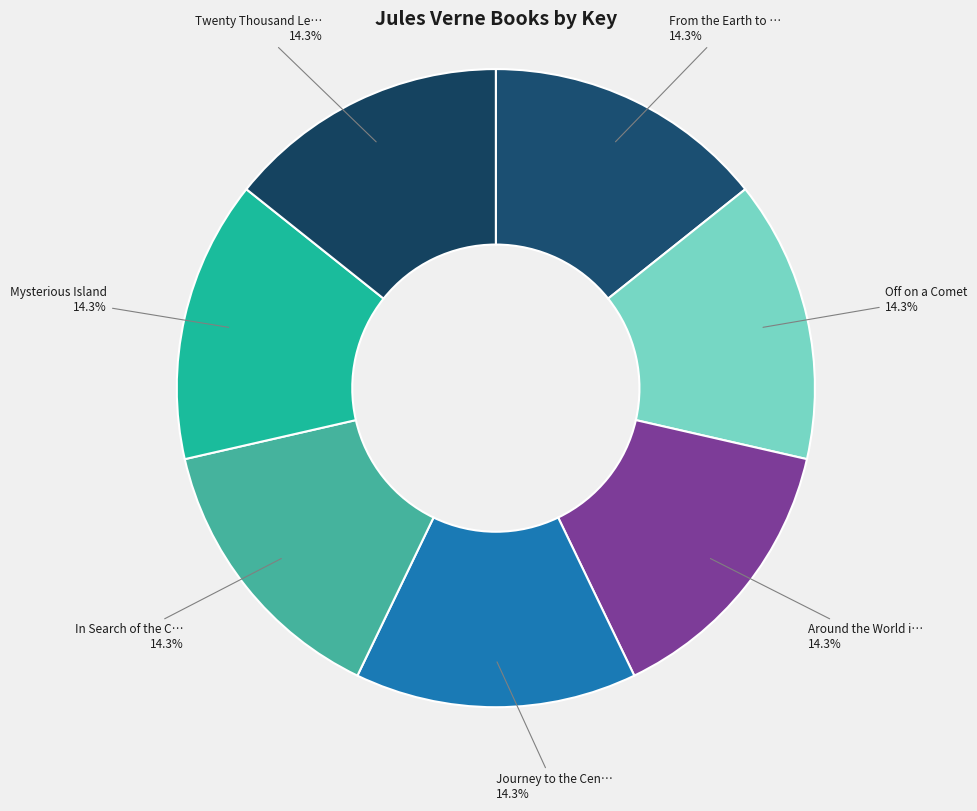

What is the smallest slice in the pie chart?

Journey to the Center of the Earth